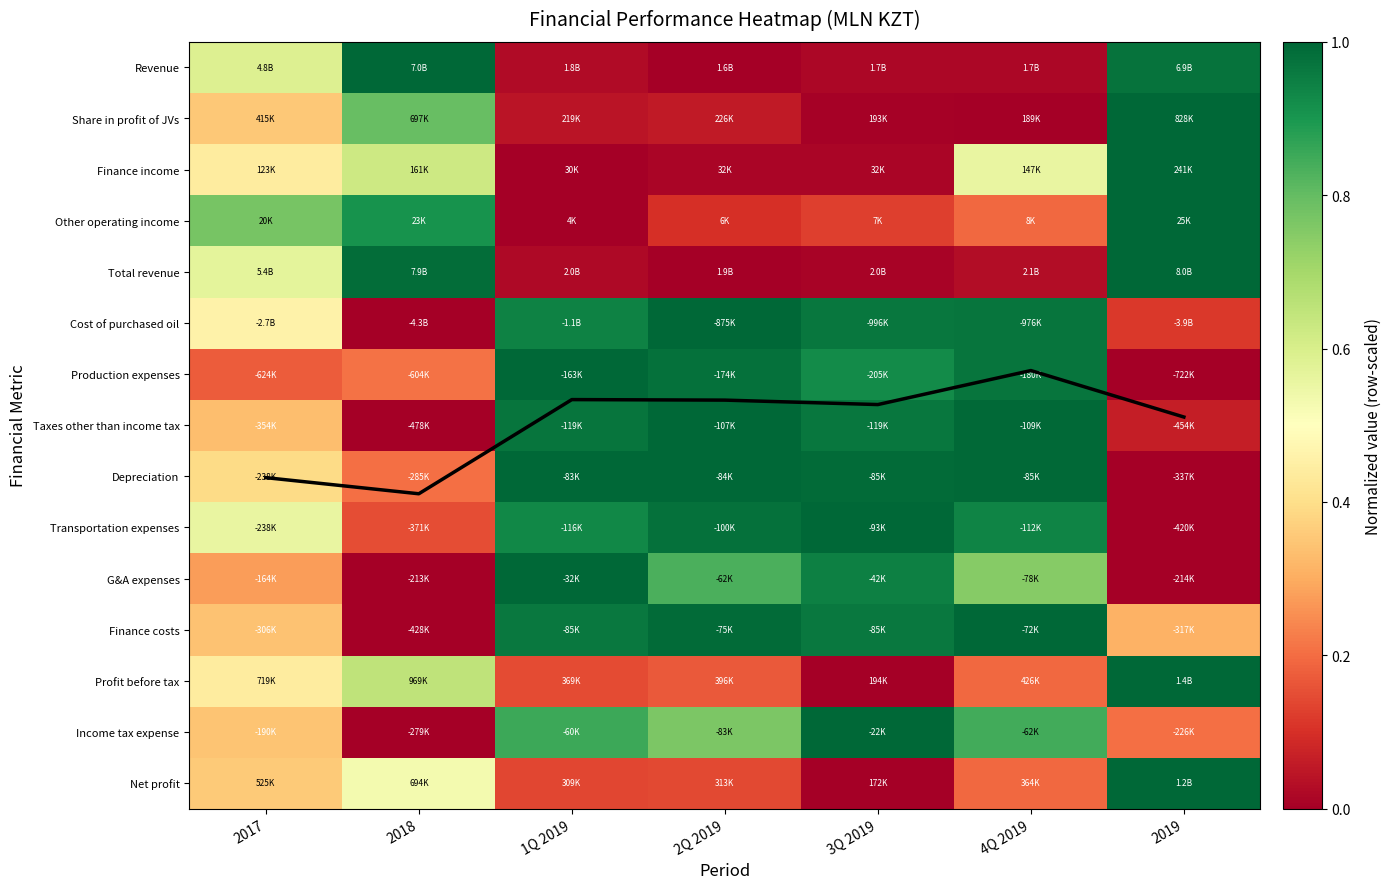

Rank the categories by Total revenue value from highest to lowest.

2019, 2018, 2017, 4Q 2019, 1Q 2019, 3Q 2019, 2Q 2019